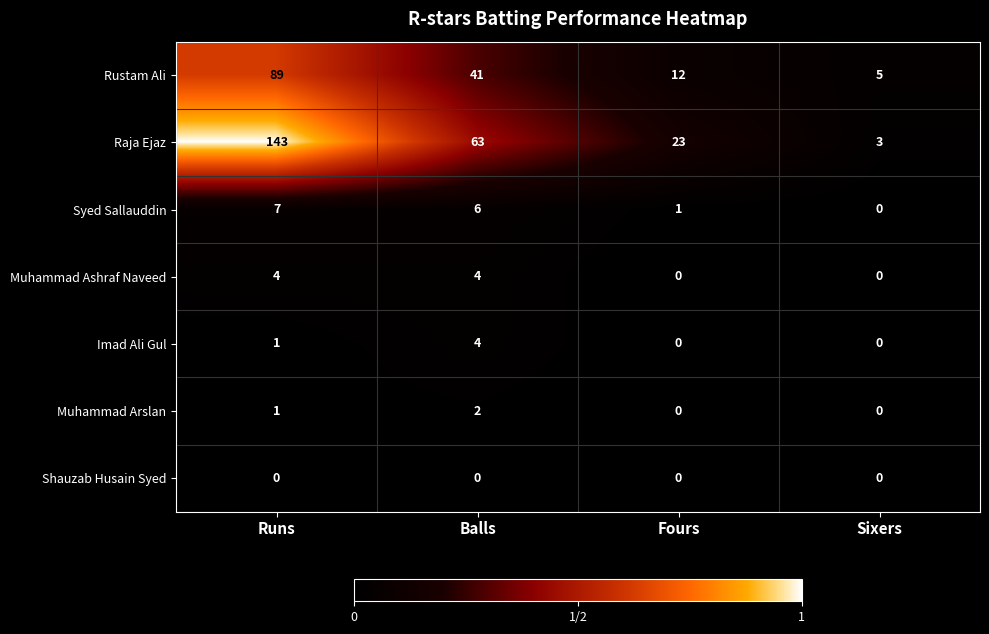

What is the spread (max minus min) of values at Fours?

23